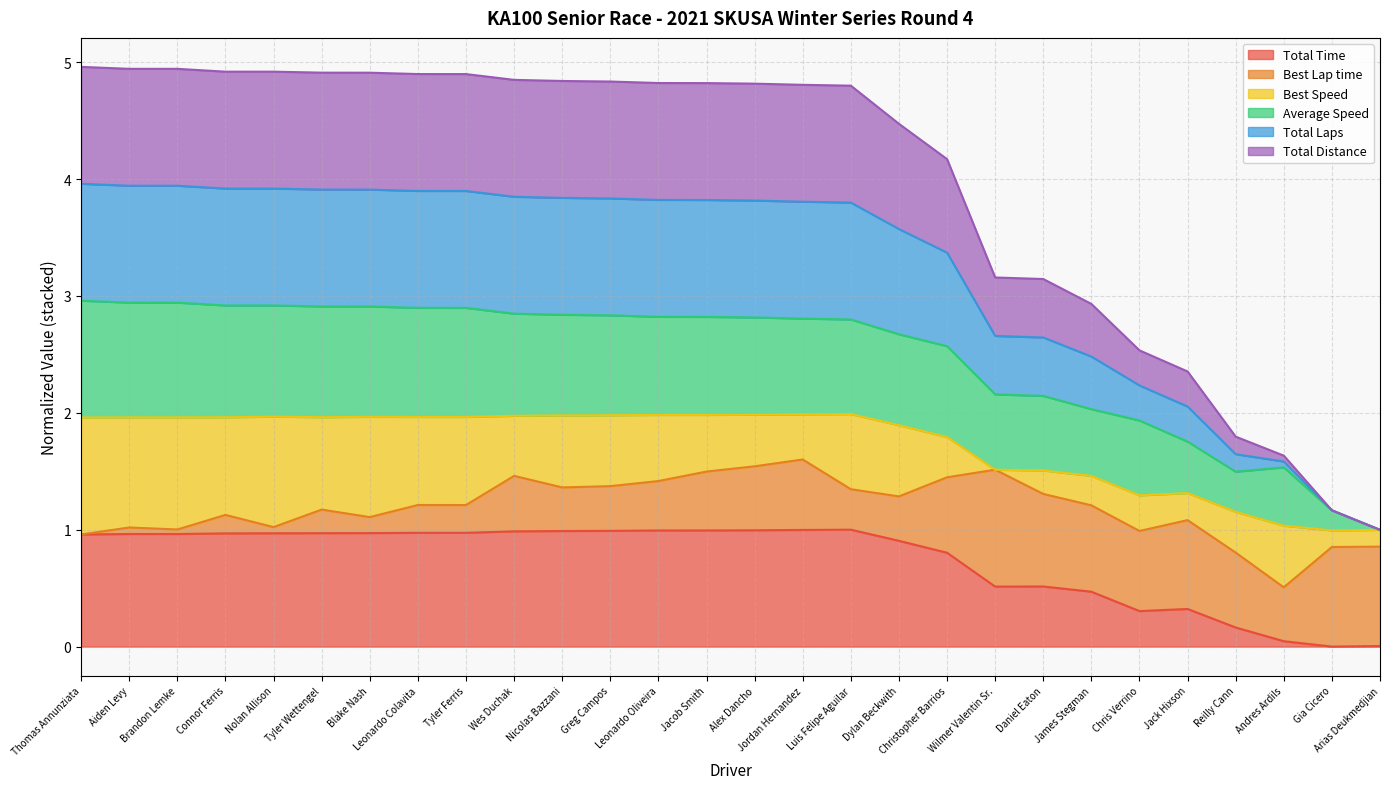

At which label does Total Distance reach its peak?

Thomas Annunziata